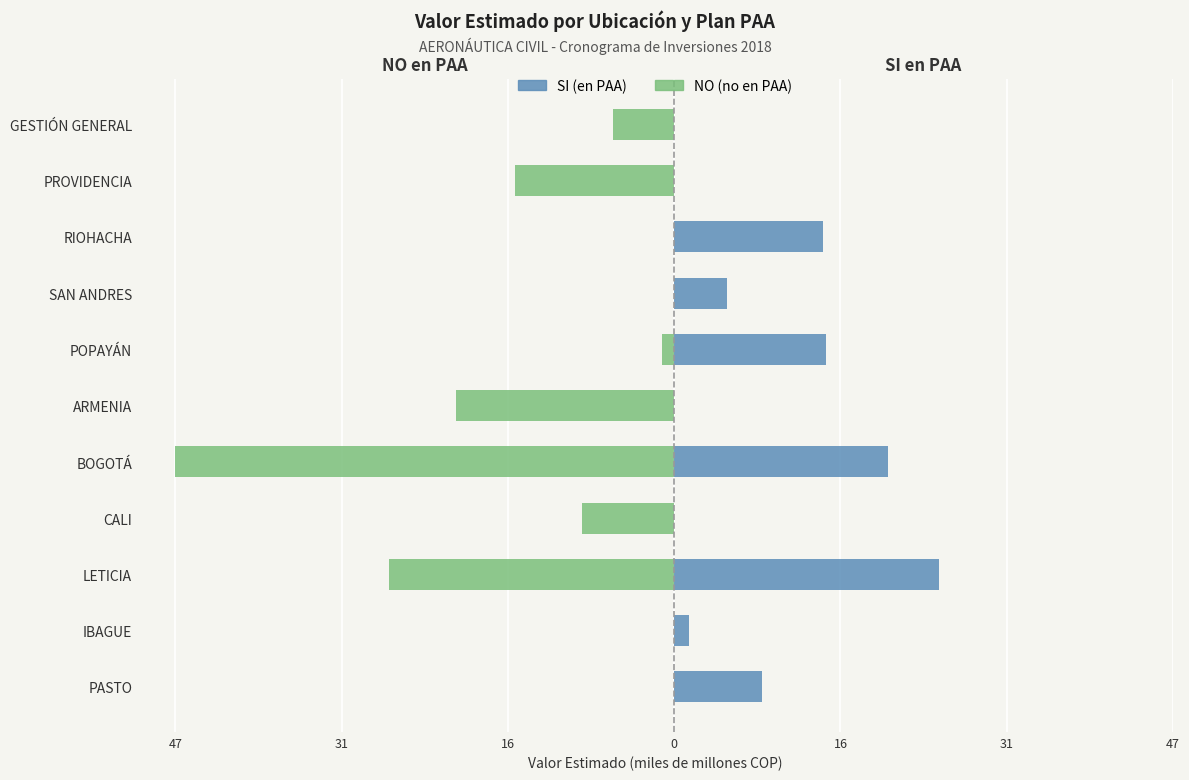

Is the value of SI (en PAA) at LETICIA greater than the value of NO (no en PAA) at IBAGUE?

Yes